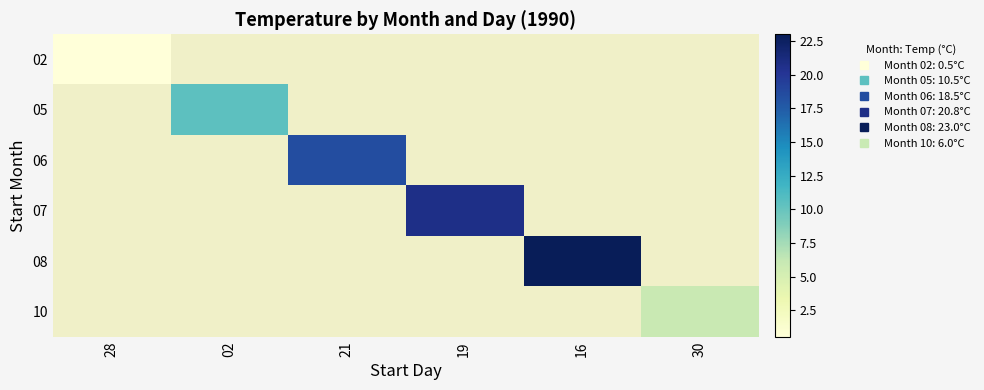

Is the value of 05 at 30 greater than the value of 10 at 28?

No